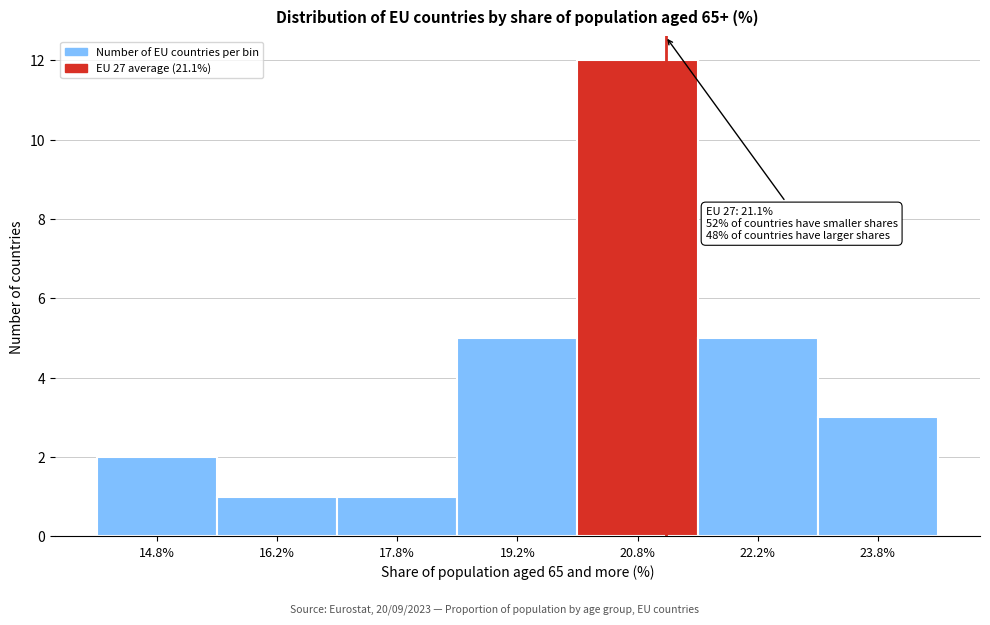

Over which range of the x-axis is the bar tallest?

20.0 to 21.5